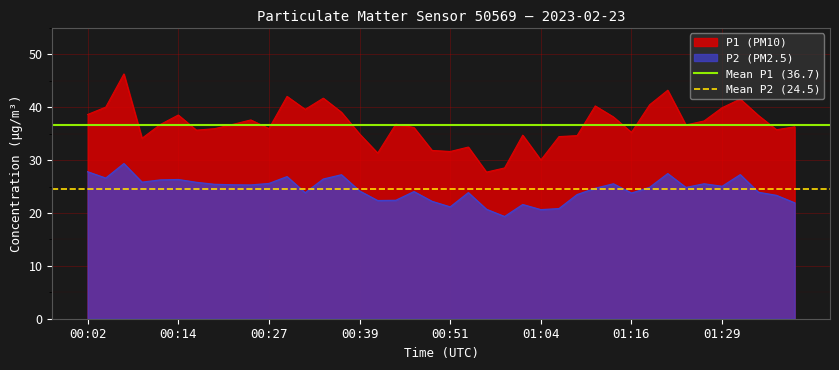

What is the maximum value for P2 (PM2.5)?

29.4